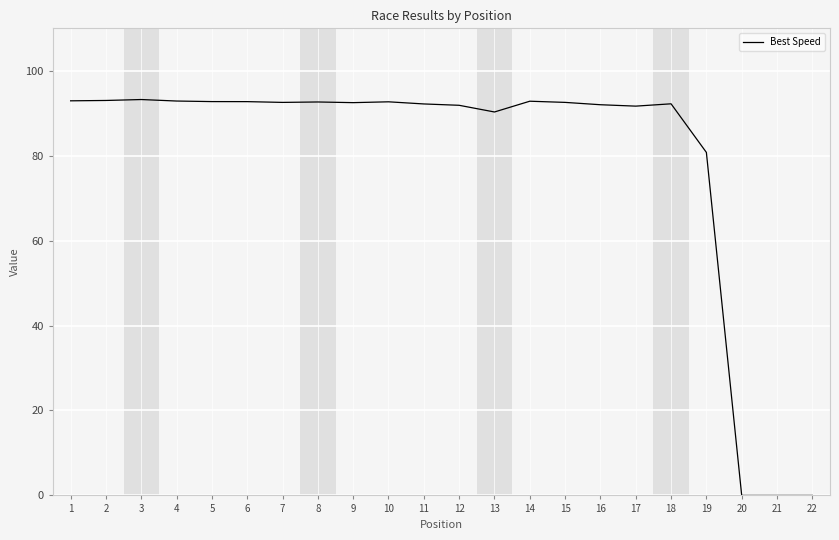

Count the number of data series in this chart.

1